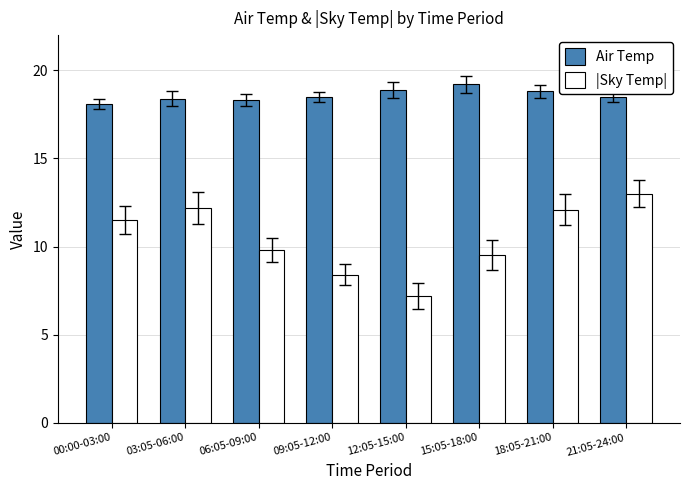

Rank the series by their average value, from lowest to highest.

|Sky Temp|, Air Temp